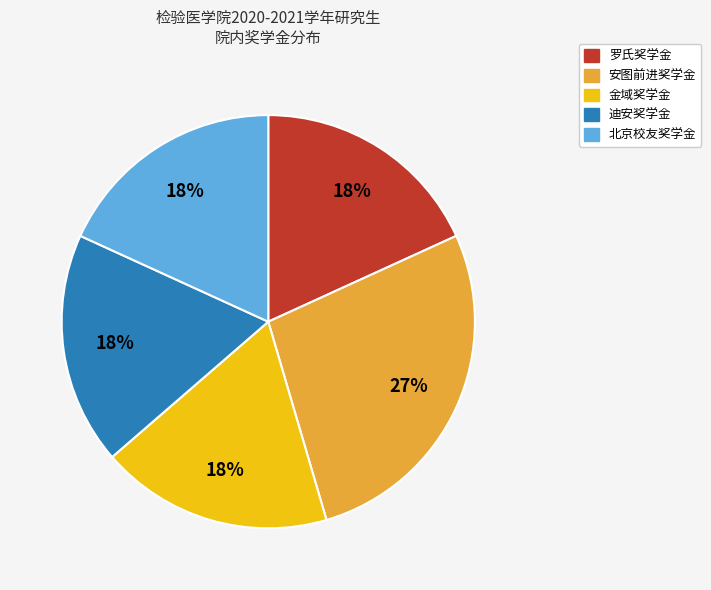

Does any single category account for the majority?

No